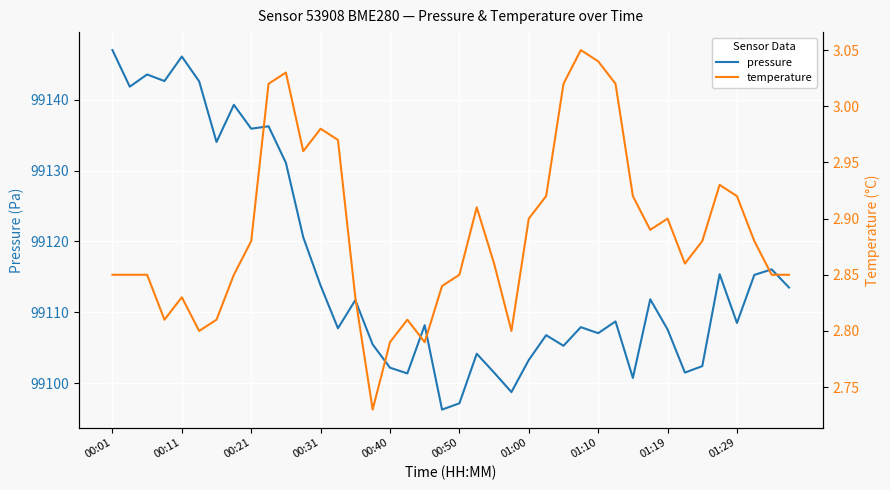

At which category is the sum across all series the highest?

00:01